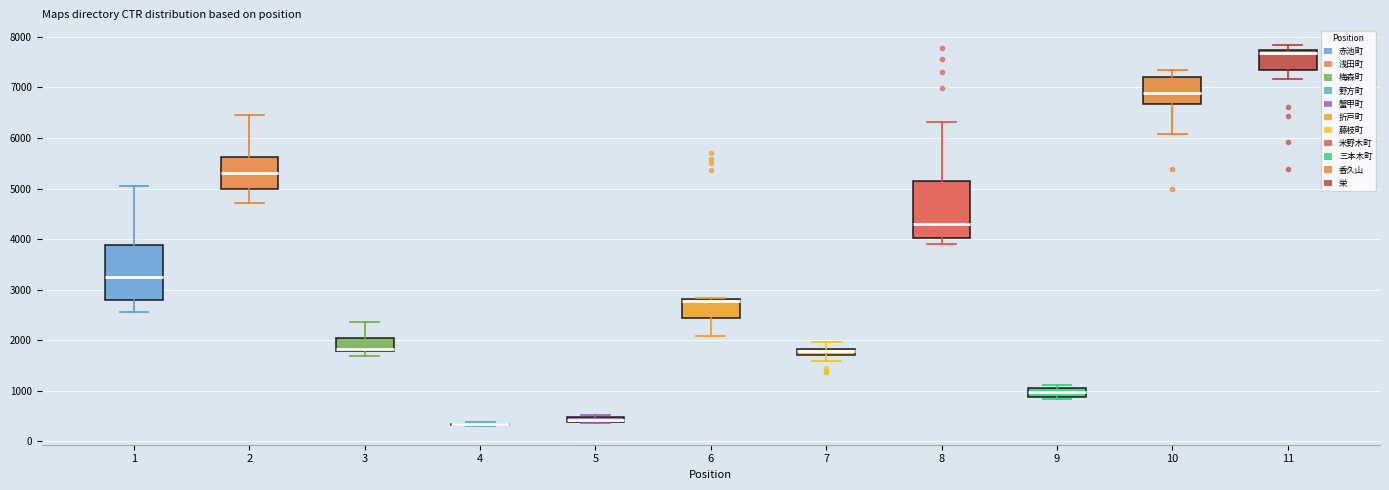

Where is the lower edge of the box at x = 6 on the y-axis? The values are not printed on the chart, so give them approximately, as read against the axis.

2400